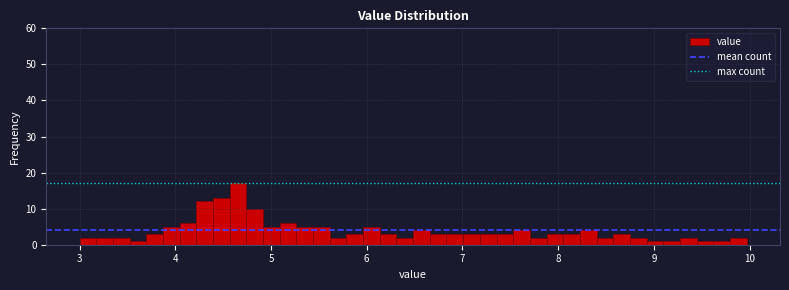

Read against the x-axis, roughly where is the centre of the tallest bar?

4.7